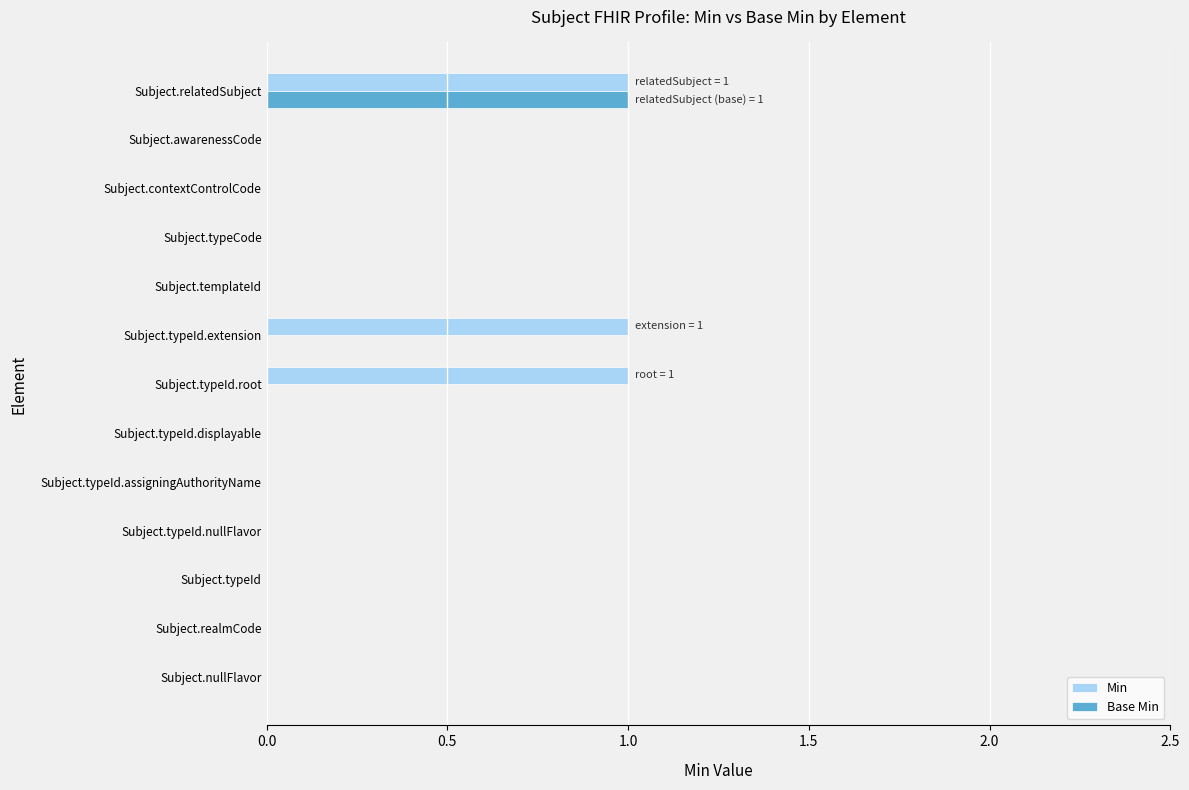

Between Subject.typeId.root and Subject.templateId, which series saw the biggest shift?

Min